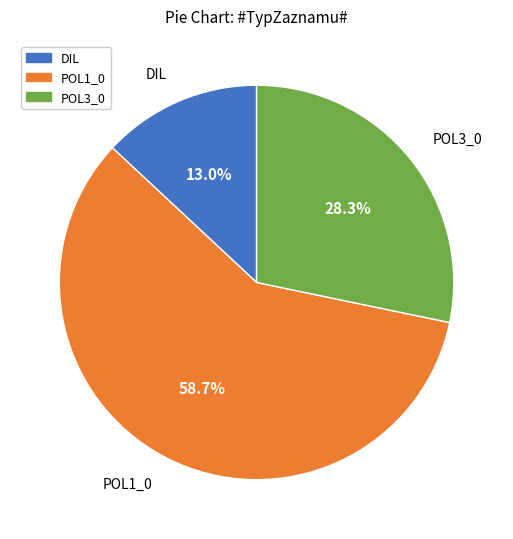

Is it true that POL3_0 is 33% of the pie?

False